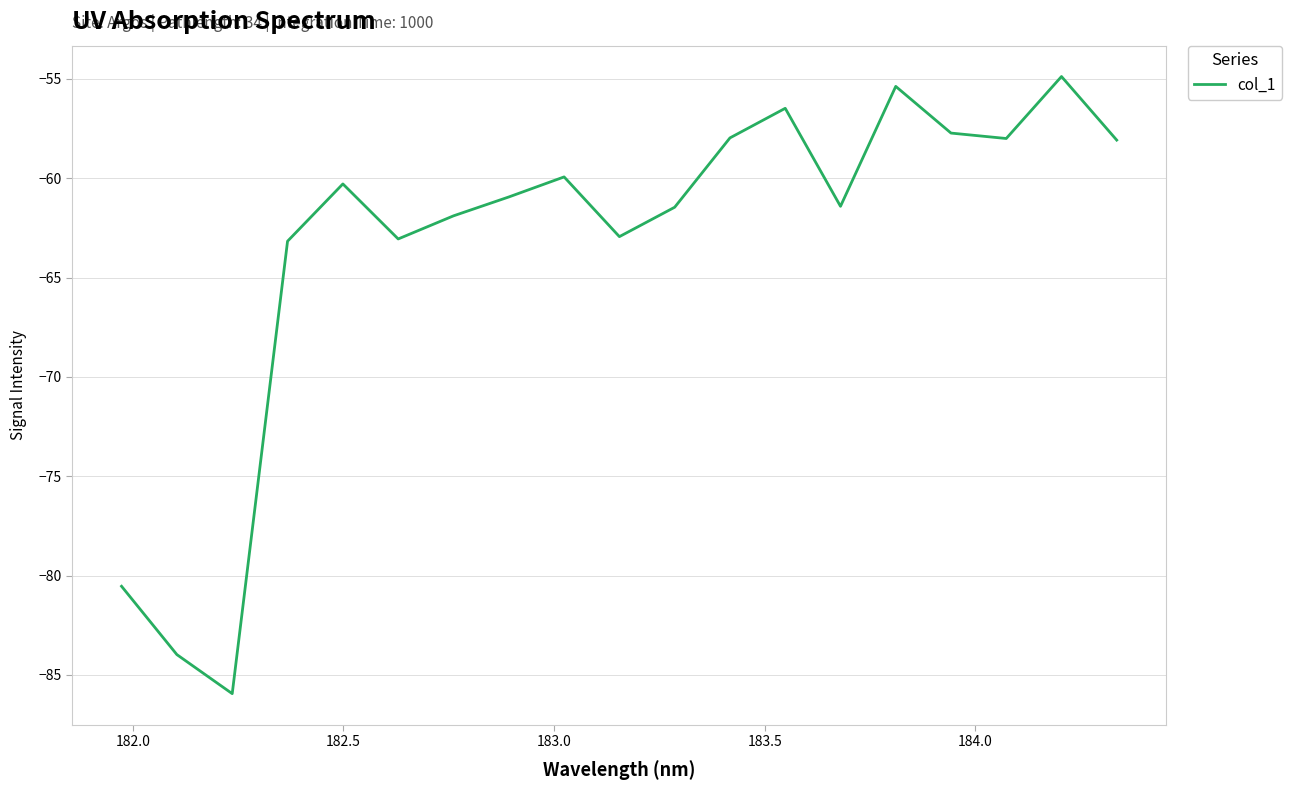

What is the difference between the maximum and minimum values?

31.1